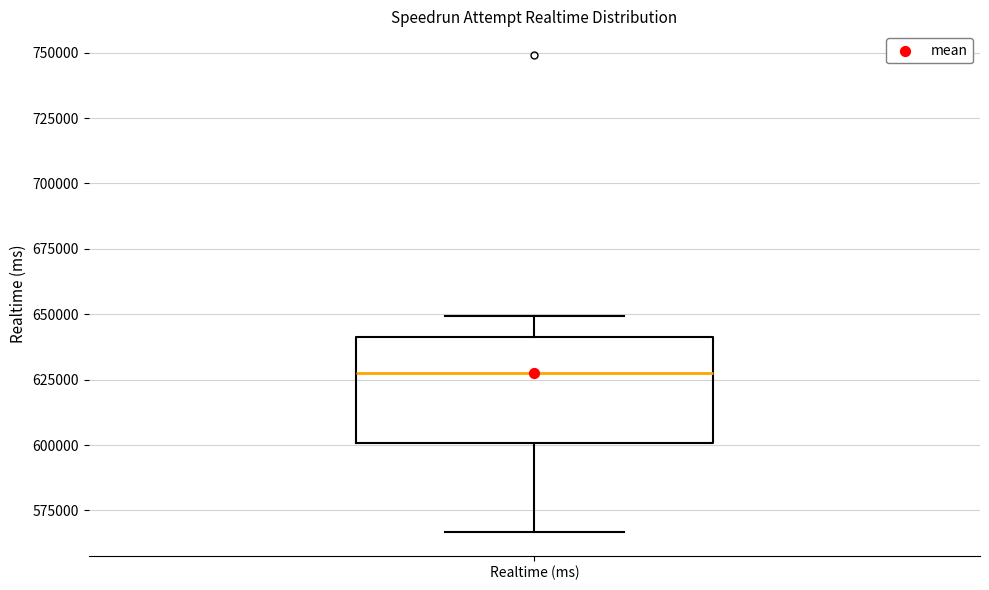

Read this box plot against the y-axis: the position of the median line, the range covered by the box, and the ends of both whiskers. The values are not printed on the chart, so give them approximately, as read against the axis.

median 630000, box 600000 to 640000, whiskers 565000 to 650000